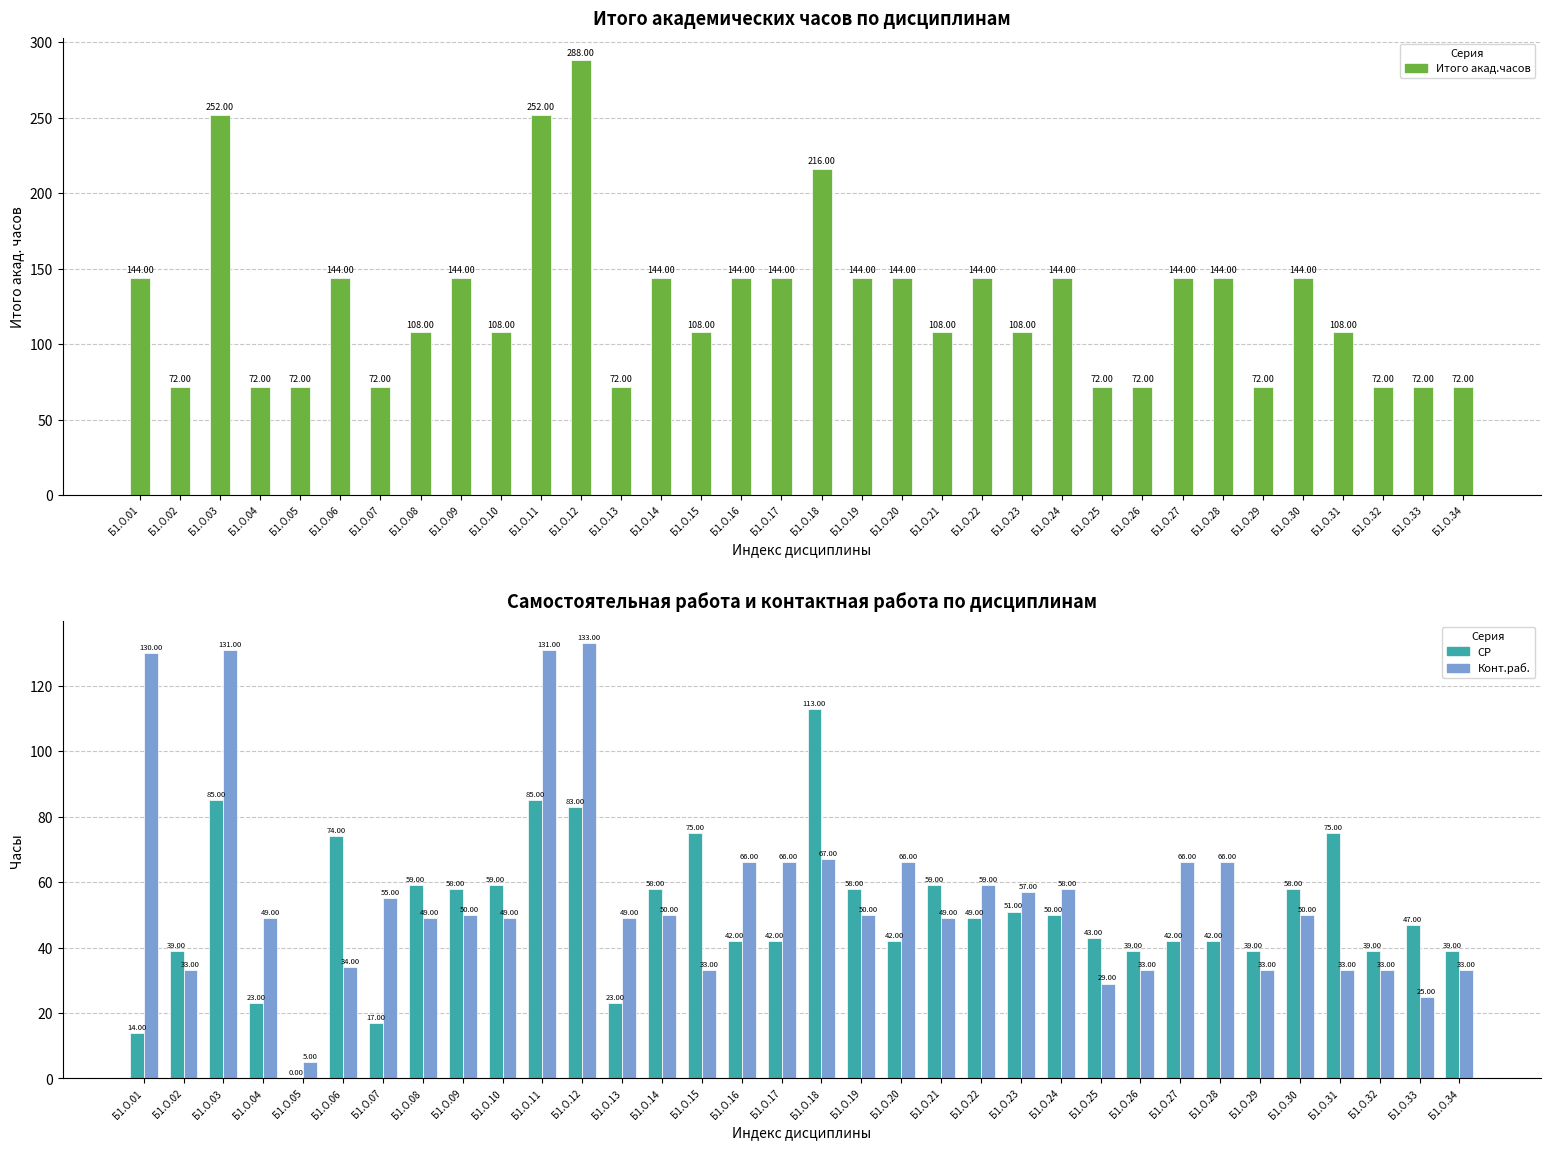

What is the value of the Итого акад.часов bar at the 24th from the left?

144